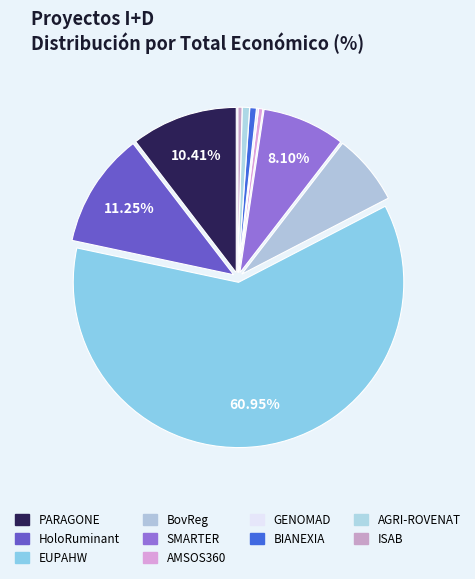

How many segments does this pie chart have?

10